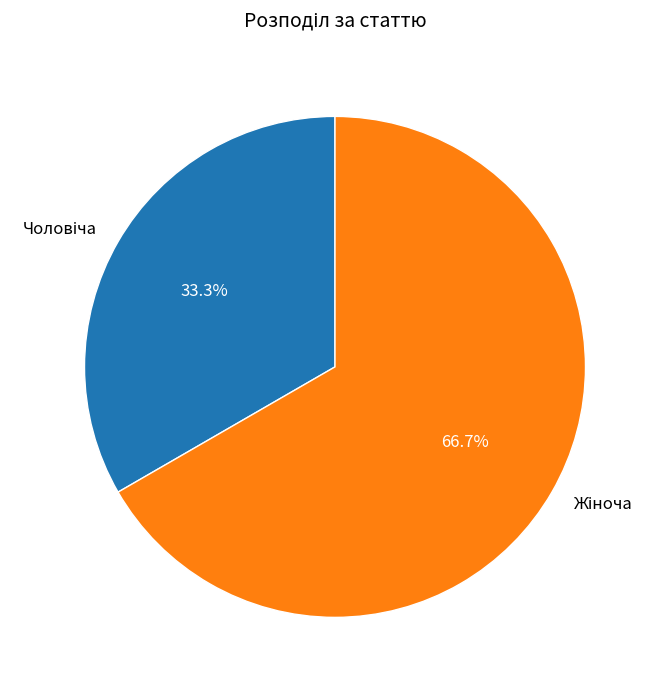

Is there a majority slice in this chart?

Yes